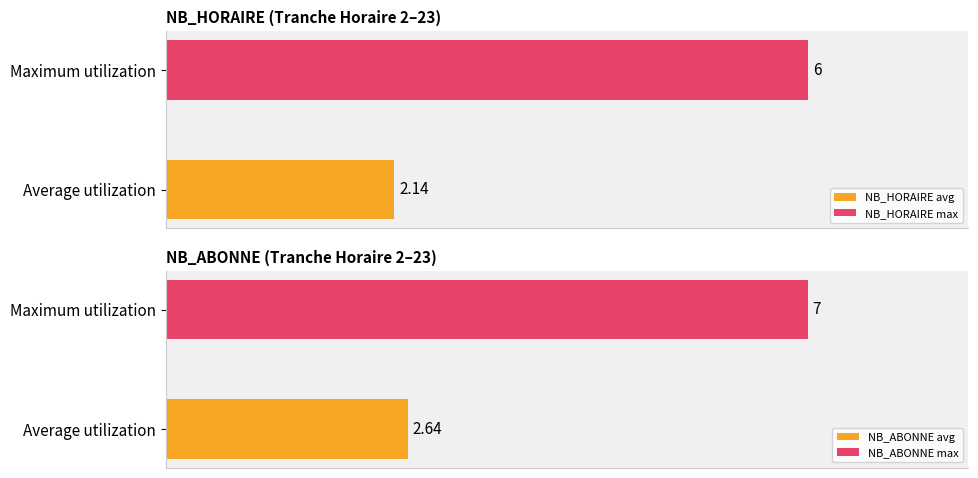

Which series has the largest total across all categories?

NB_ABONNE